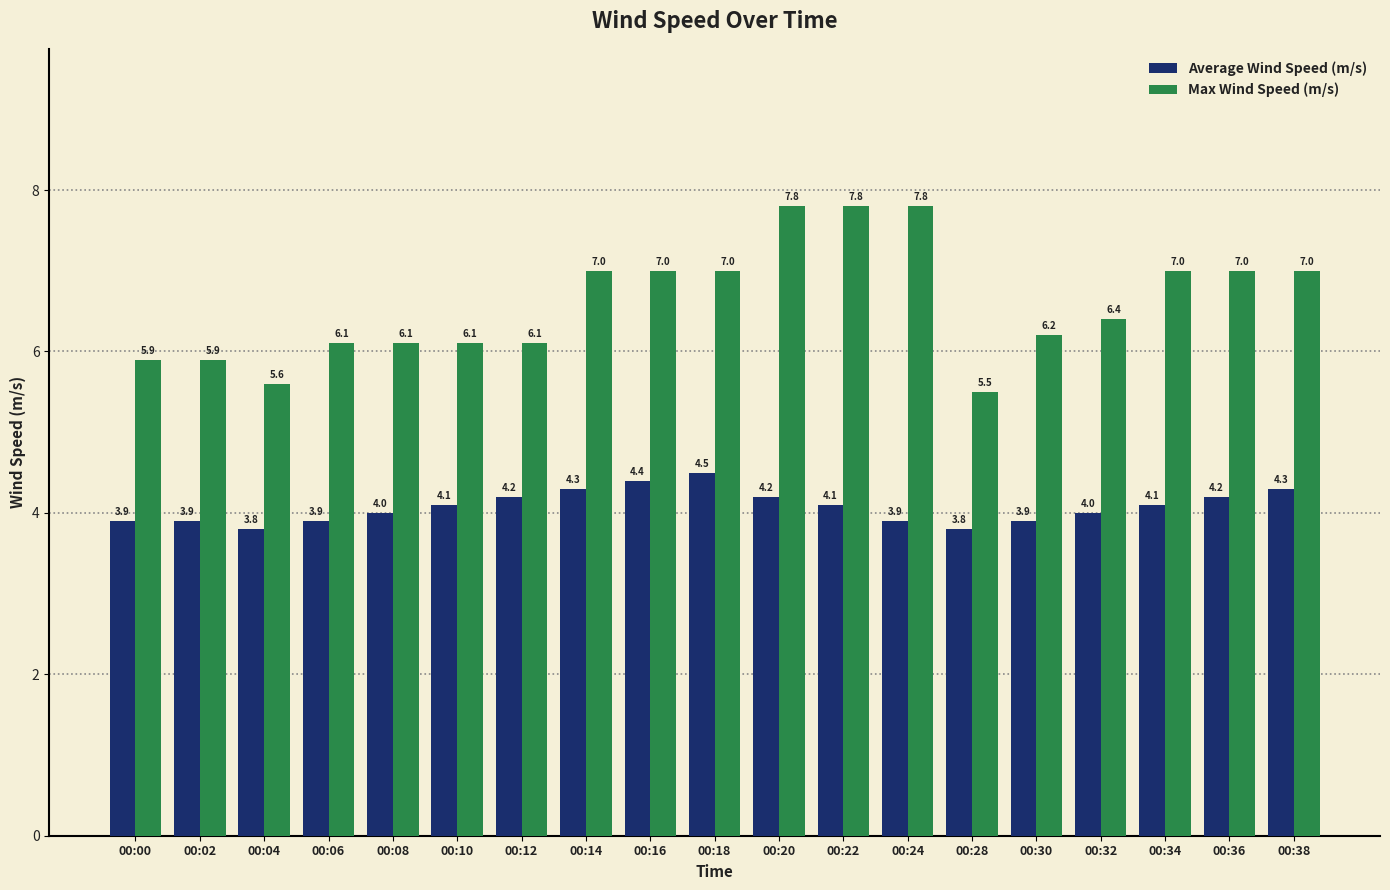

How many values in the Average Wind Speed (m/s) series are below 4?

7